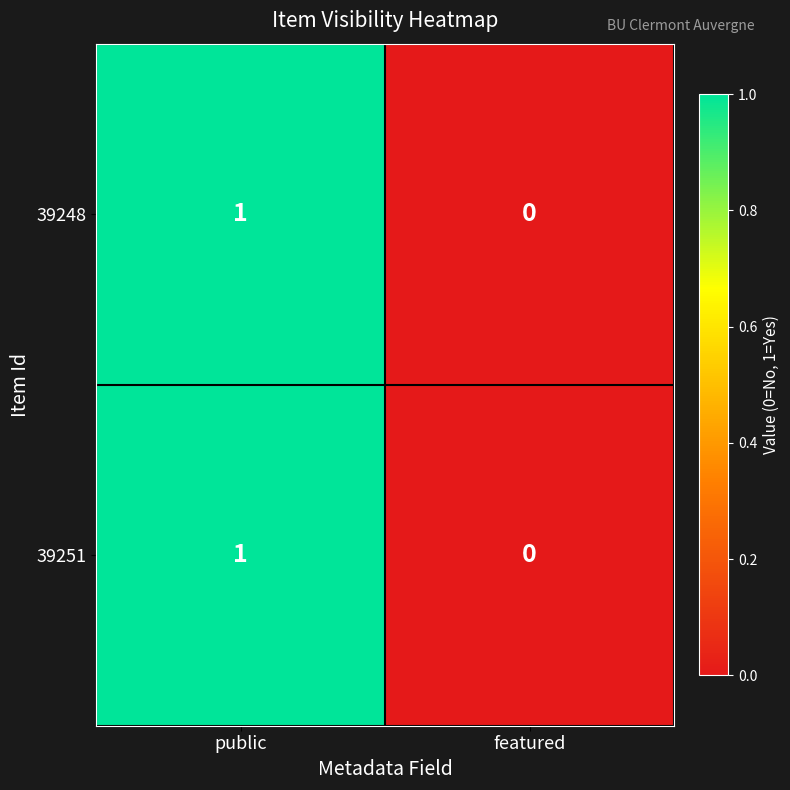

The 39248 series shows 0 at featured. True or false?

True